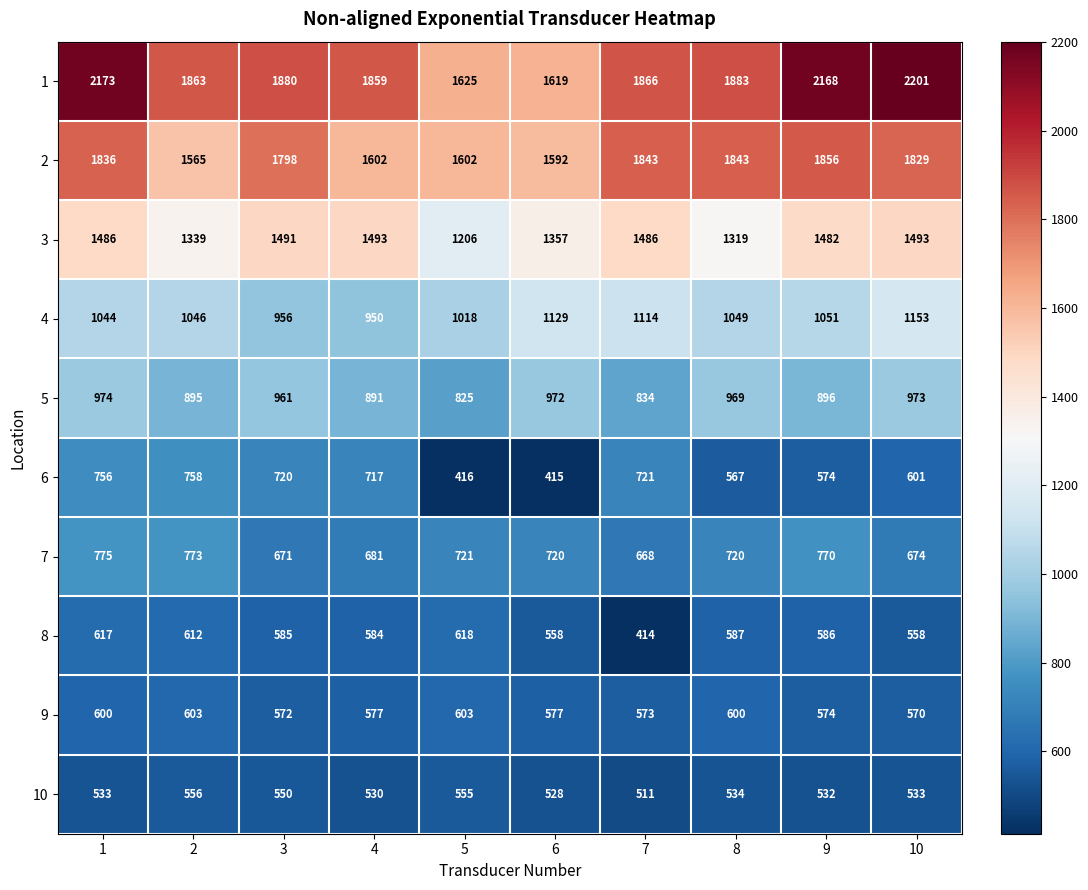

What is the minimum value for 5?

825